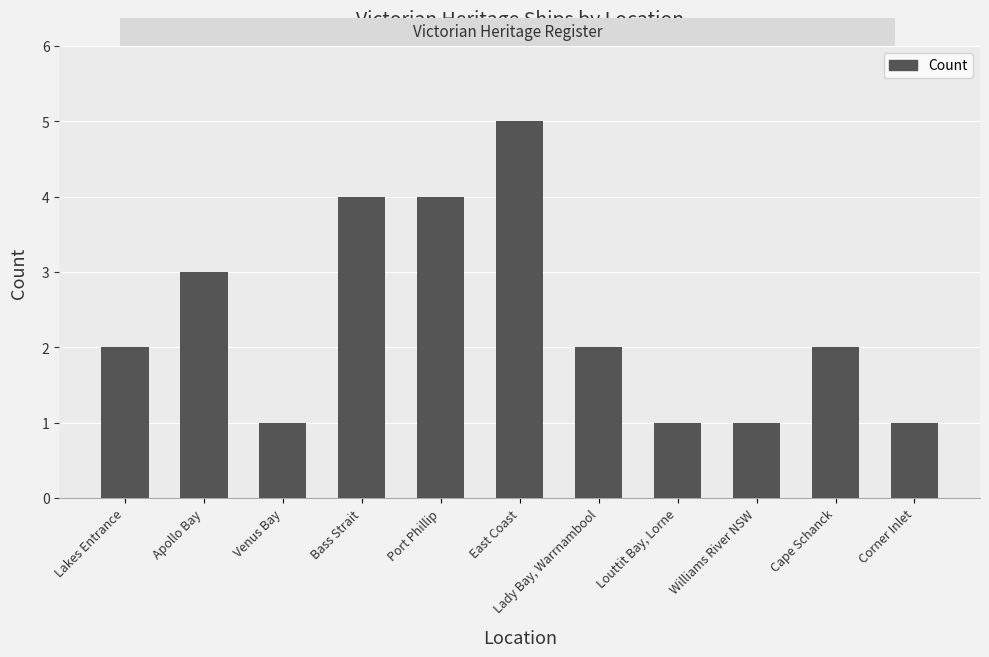

Which has a higher value, Apollo Bay or Port Phillip?

Port Phillip